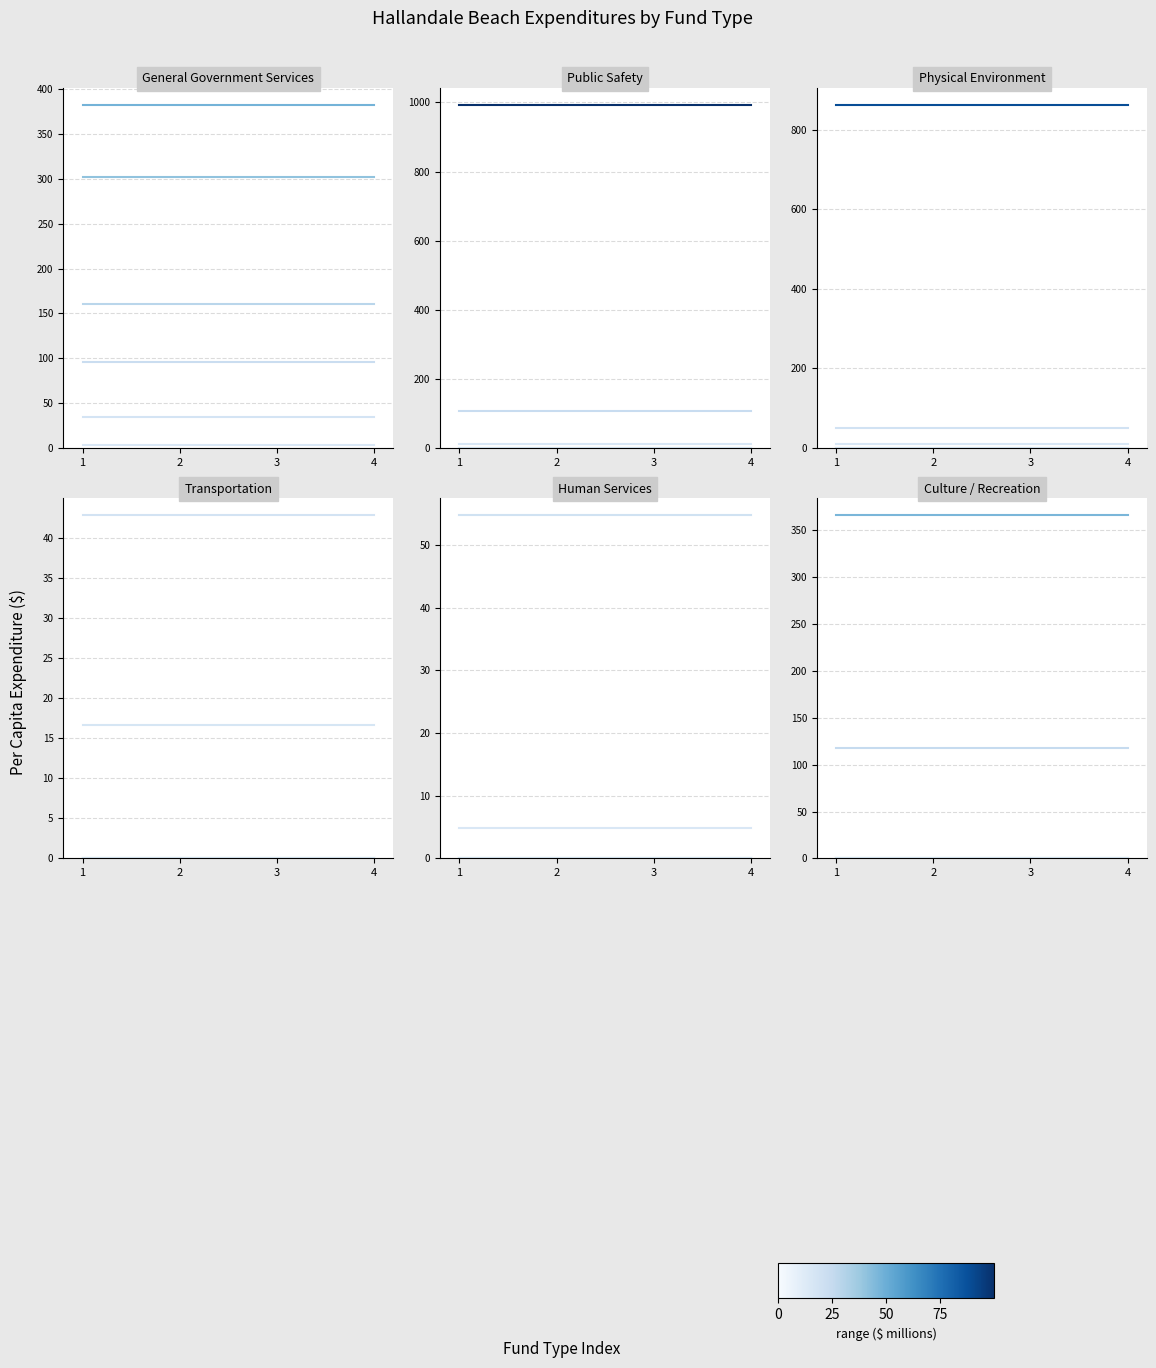

True or false: Special Revenue has more than 1 interior local peaks.

False